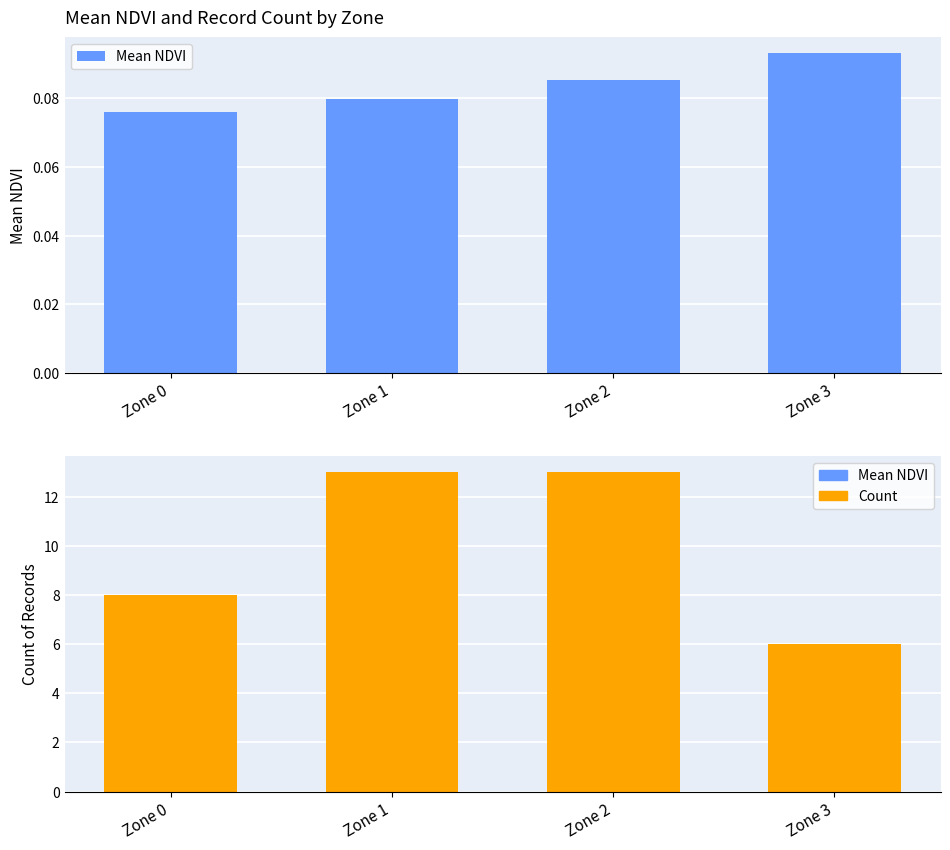

Is it true that Count equals 13.0 at Zone 1?

True